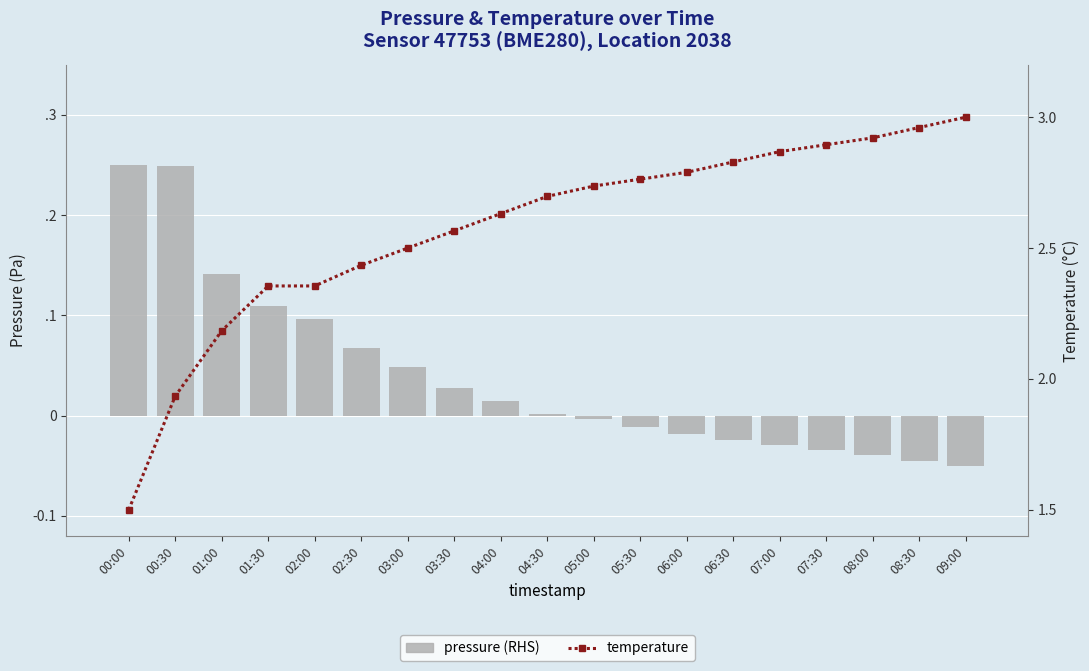

Which series has the widest spread of values?

temperature